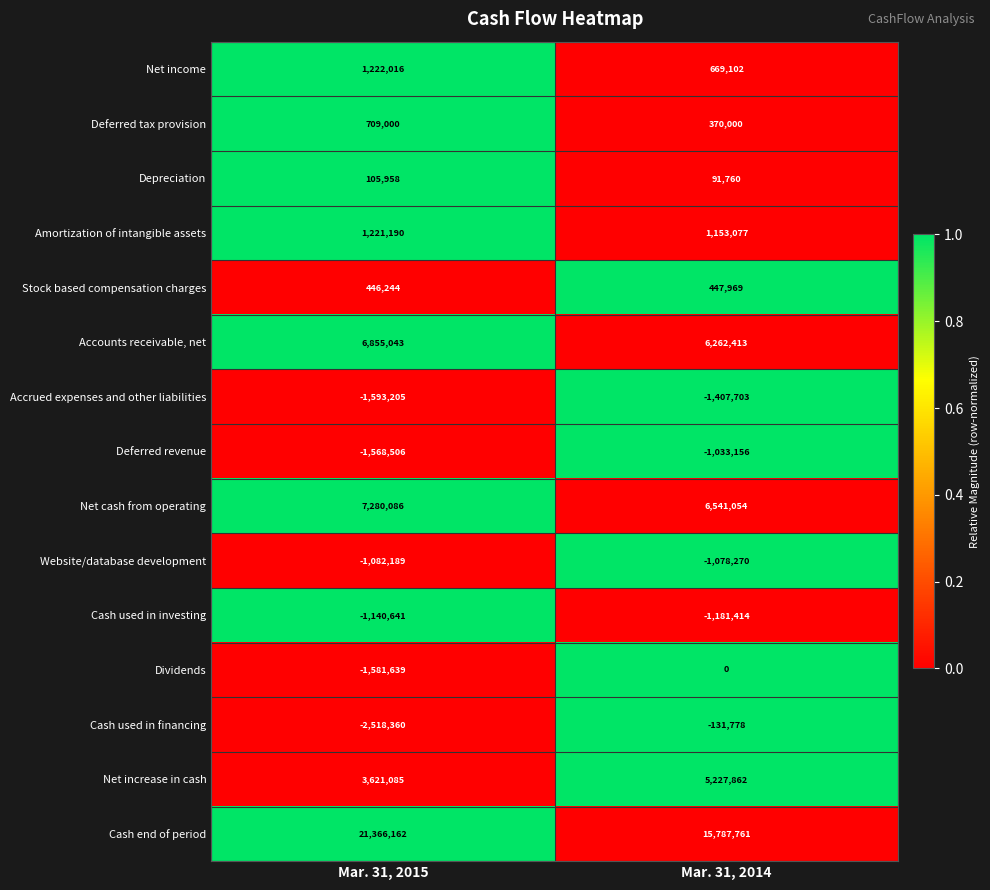

What is the greatest value displayed?

21366162